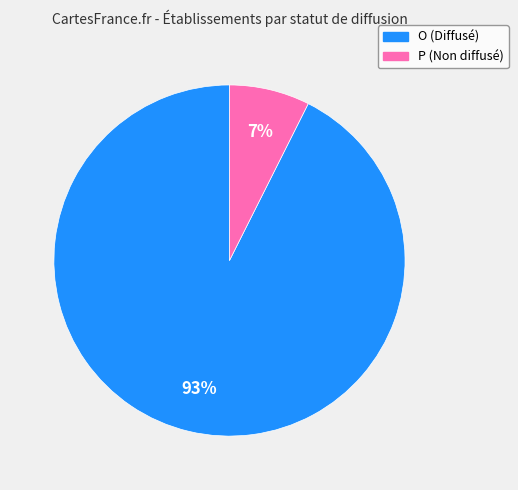

Does O represent more than half of the total?

Yes